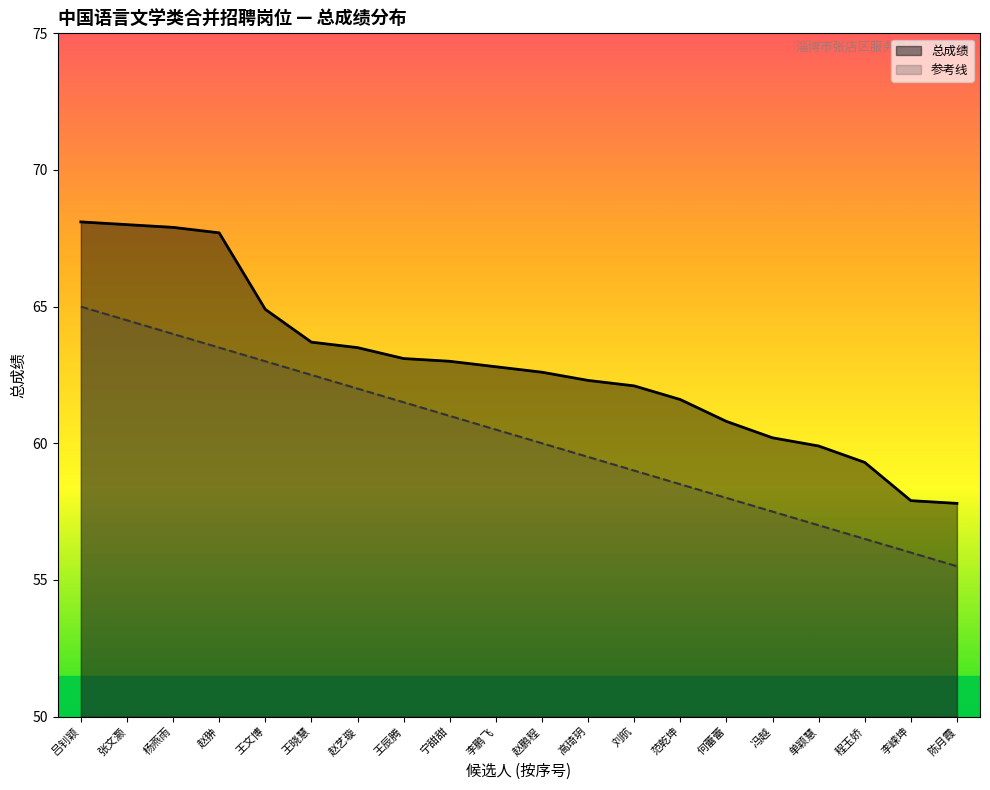

True or false: 总成绩 and 参考线 intersect in this chart.

False